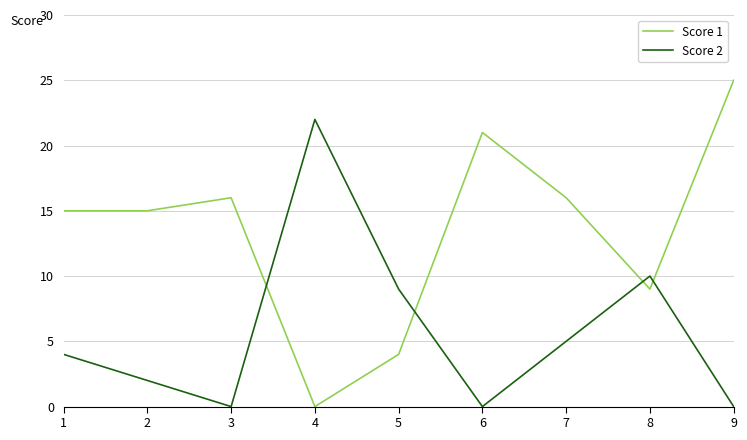

At which category is the sum across all series the highest?

9